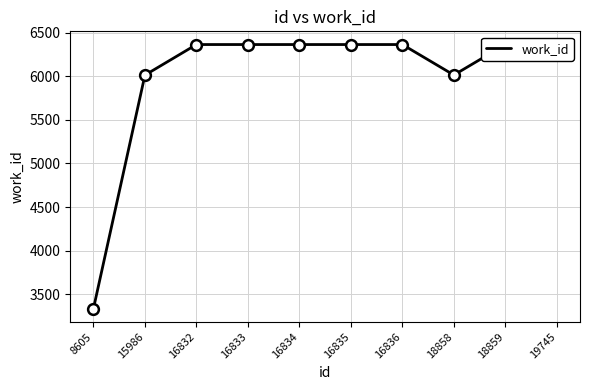

What is the ratio of the value at 16833 to the value at 18858?

1.1